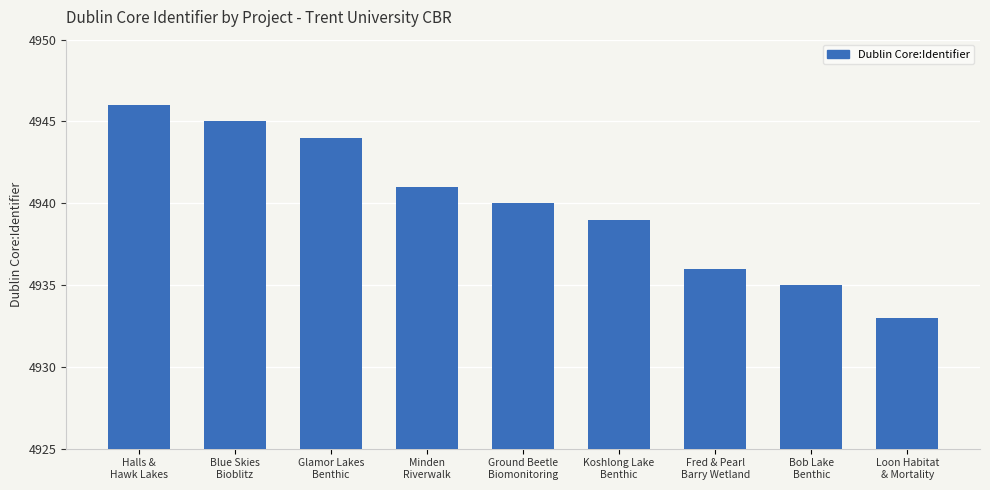

True or false: the data shows 8200 at Minden
Riverwalk.

False